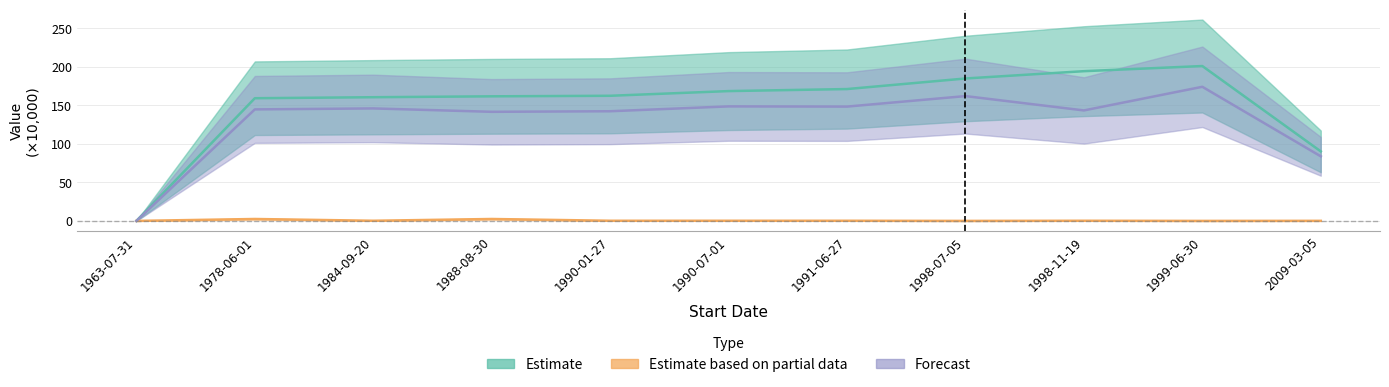

Which series has the largest total across all categories?

Estimate